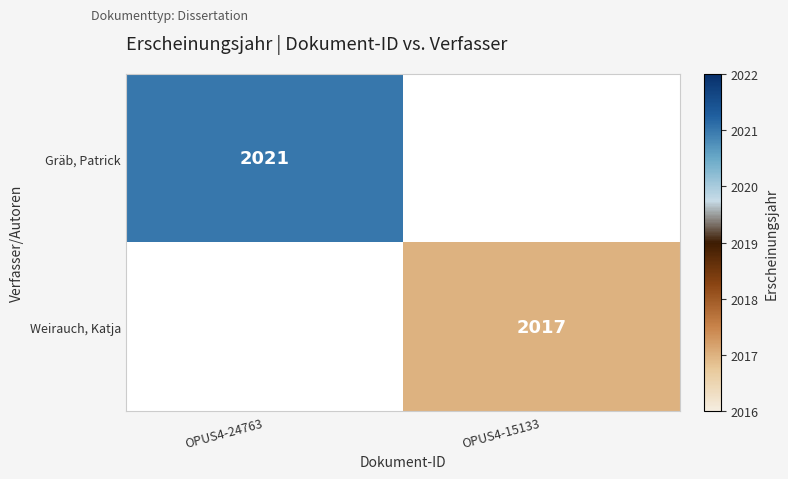

How many data points does each series have?

2